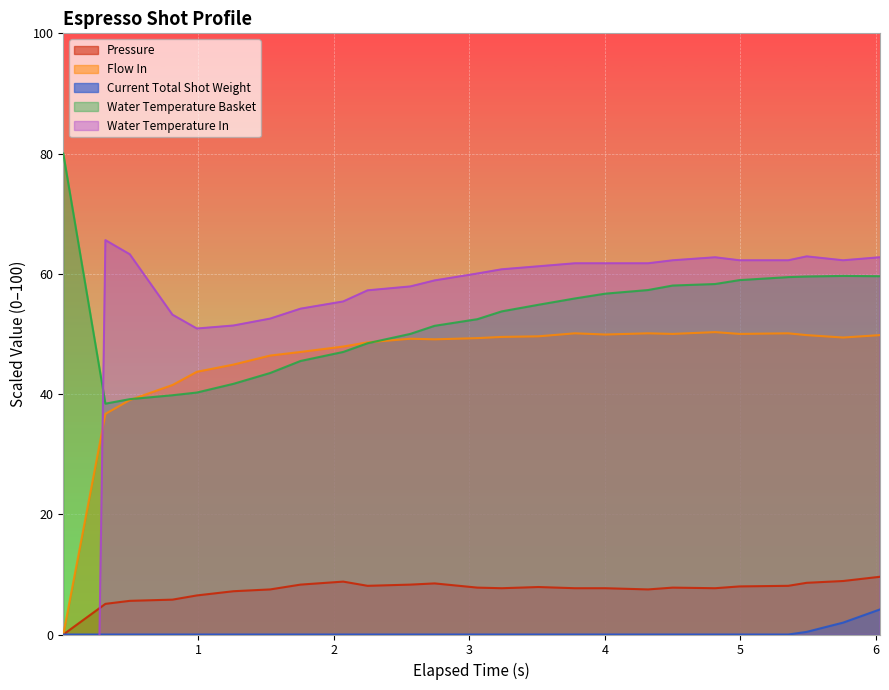

True or false: pressure and current_total_shot_weight cross at least once.

False